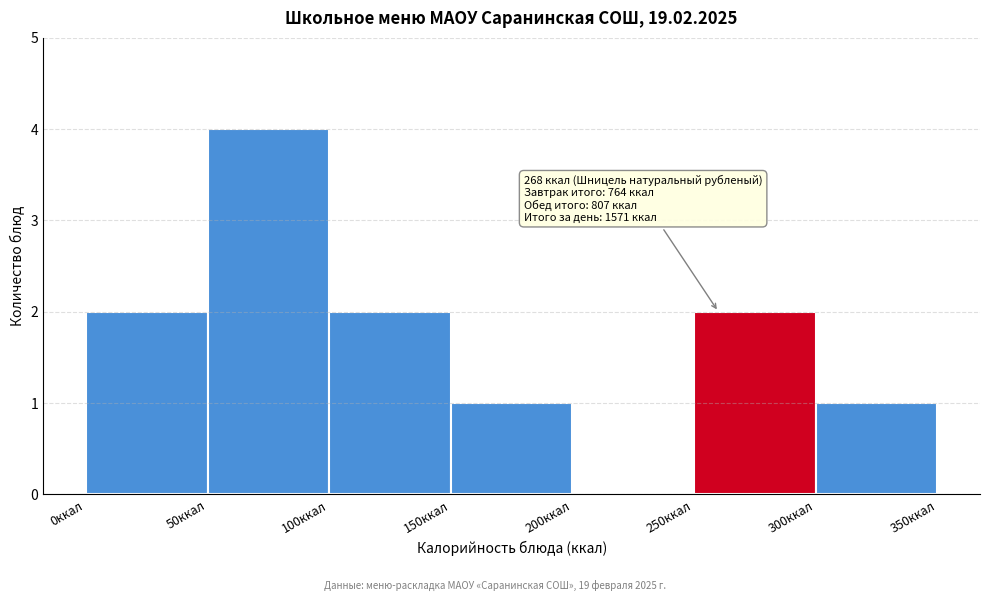

Over which range of the x-axis is the bar tallest?

50 to 100